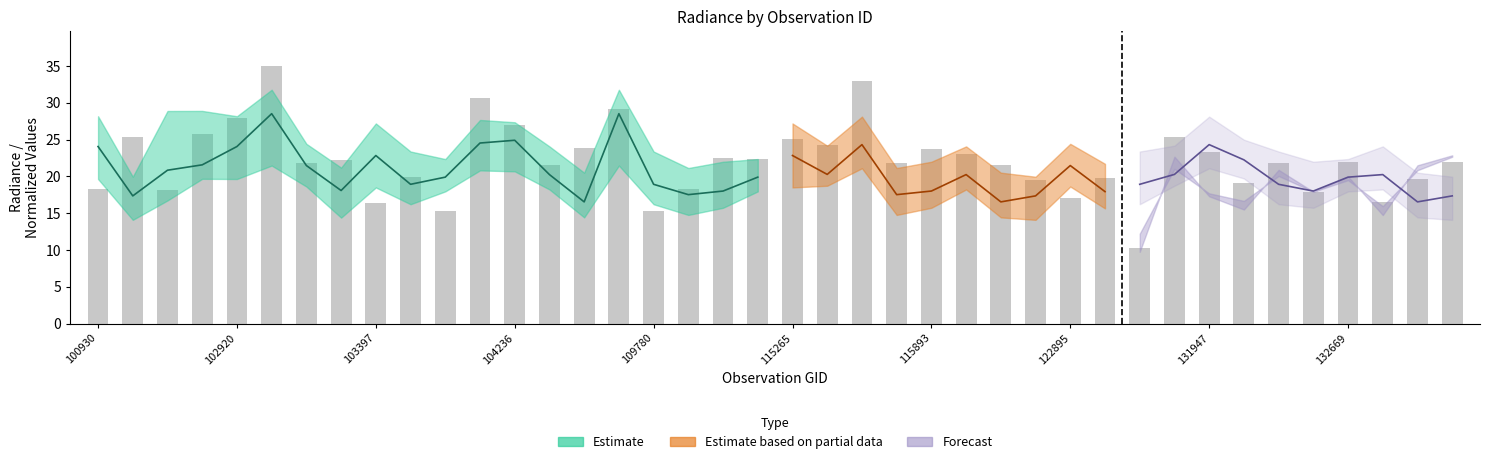

What is the value of the 17th bar from the left?

15.3